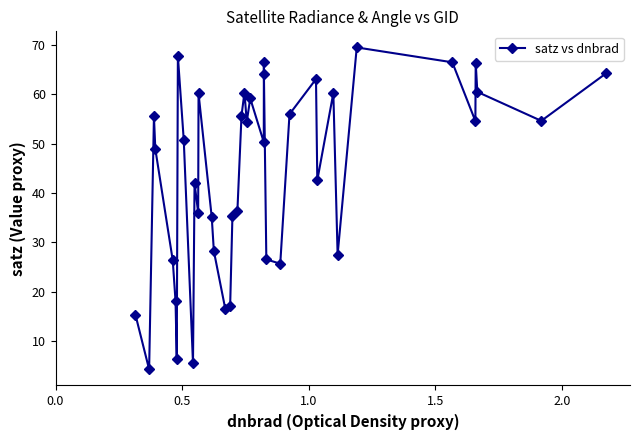

What is the maximum value shown in the chart?

69.5